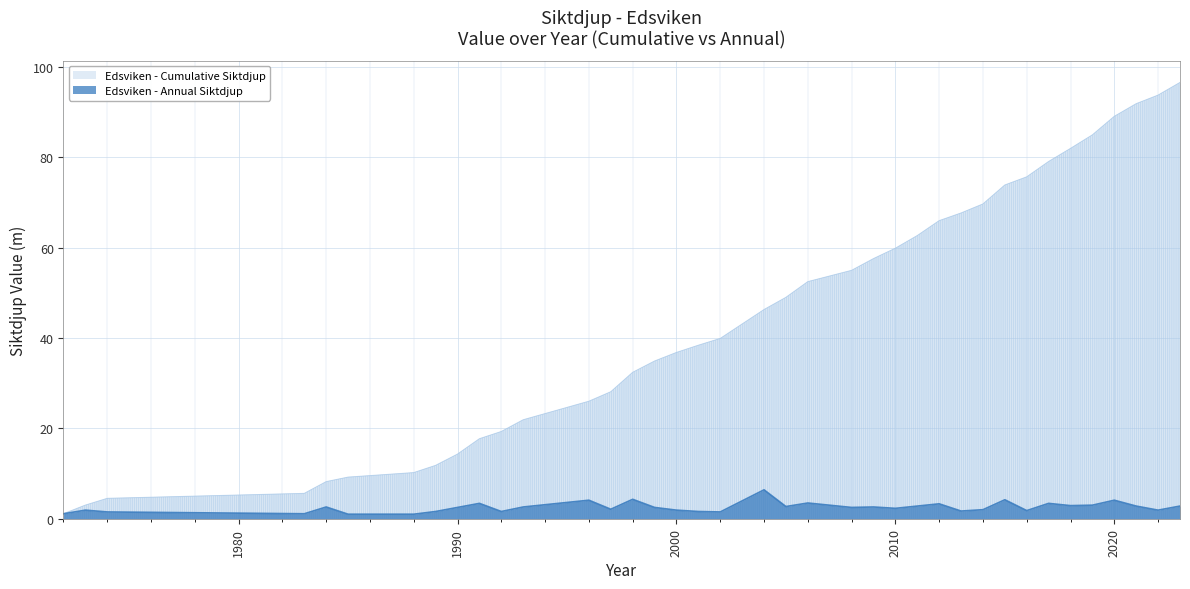

Which series has the largest total across all categories?

Edsviken - Cumulative Siktdjup